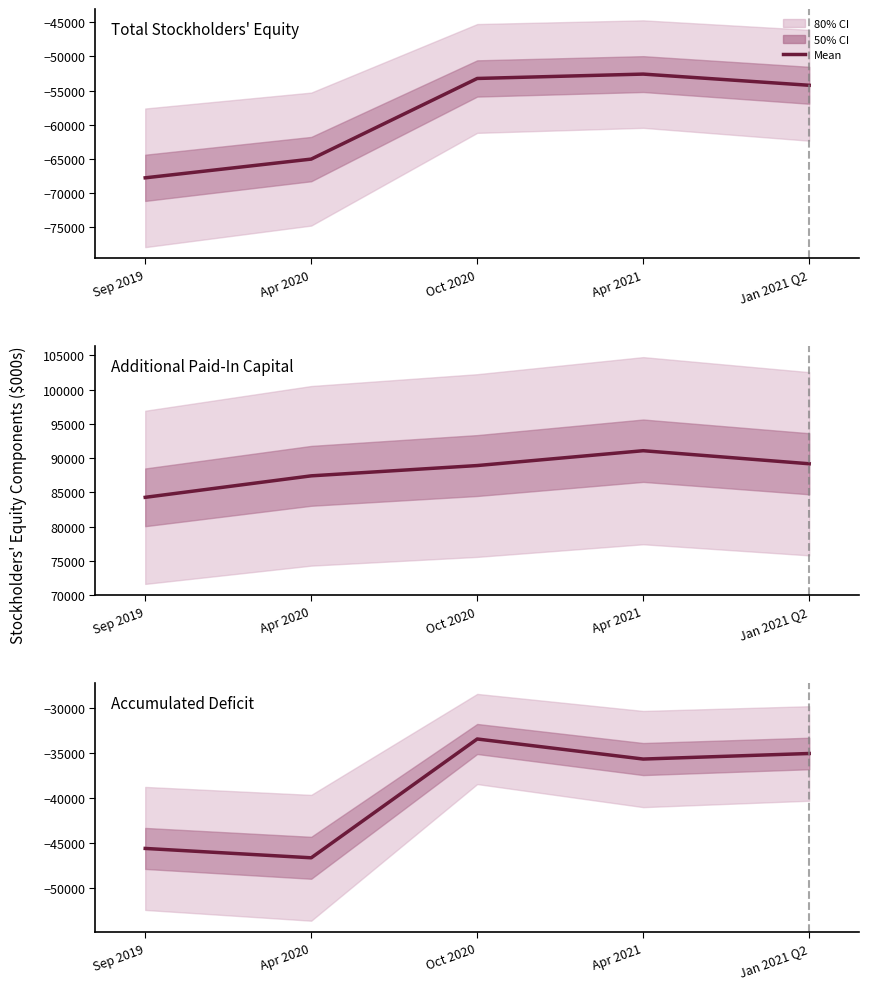

What is the value of the Accumulated Deficit point at the 4th from the left?

-35697